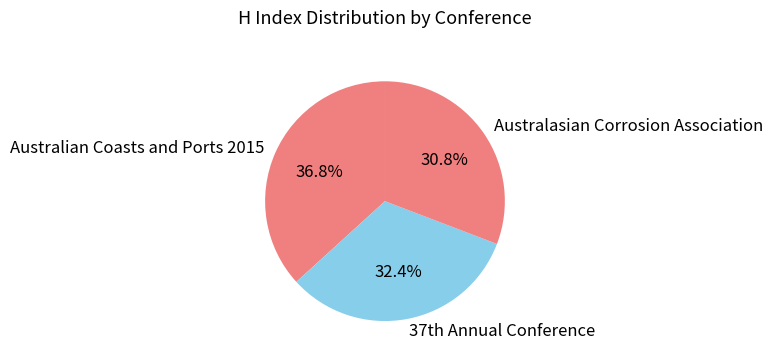

To the nearest percent, what percentage of the pie is Australian Coasts and Ports 2015?

37%